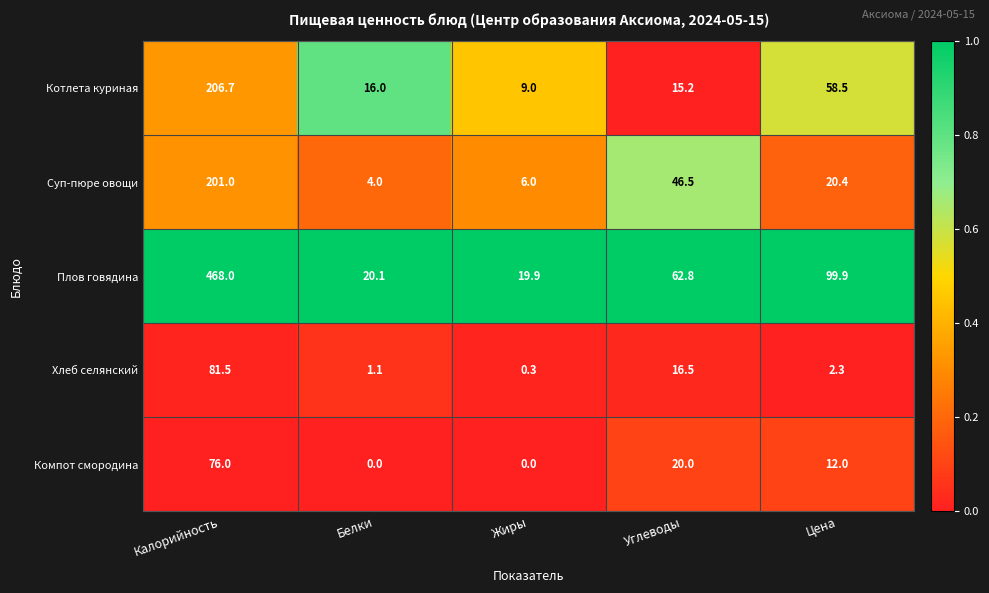

What is the total value across all series at Цена?

193.1